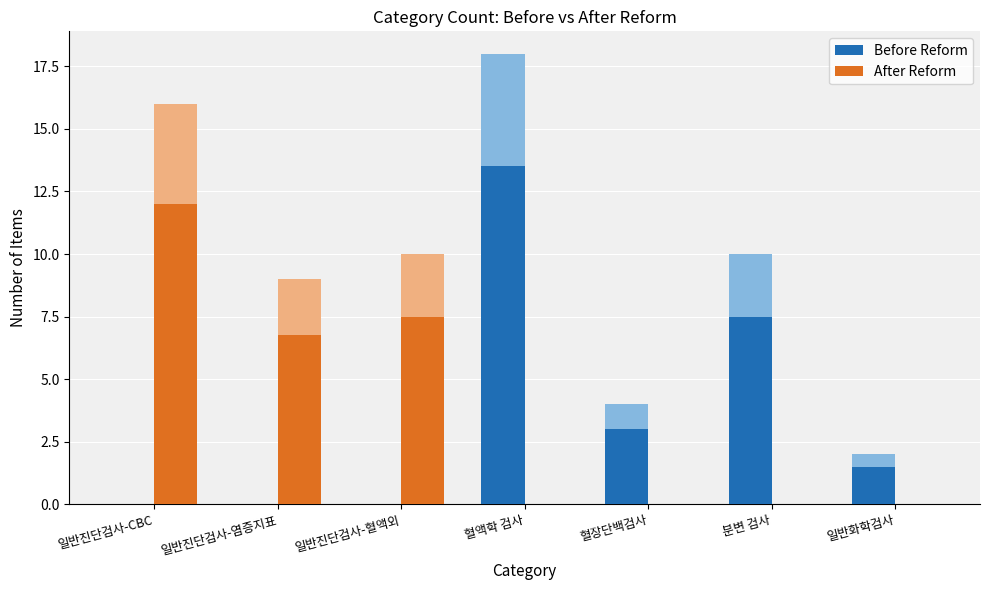

Which has a higher value, 혈액학 검사 or 분변 검사?

혈액학 검사